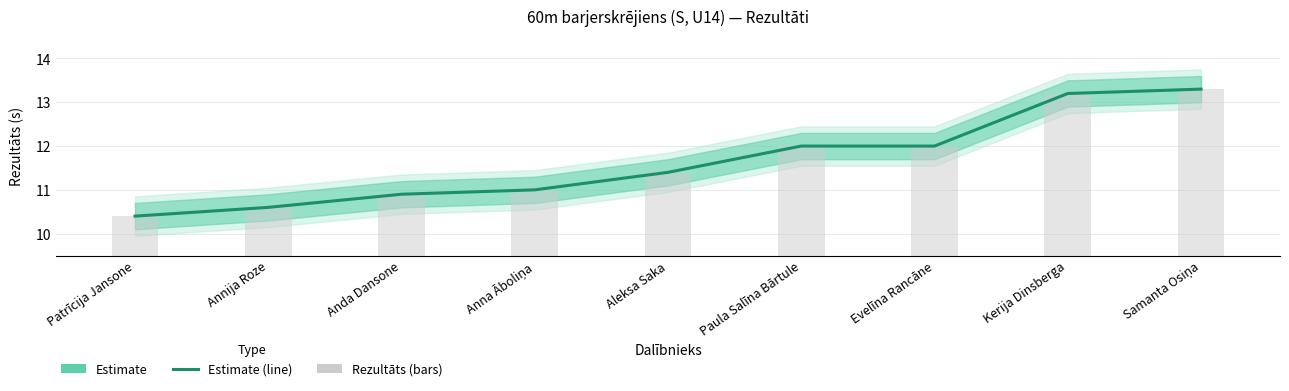

Count the values in the range 10 to 12.

7